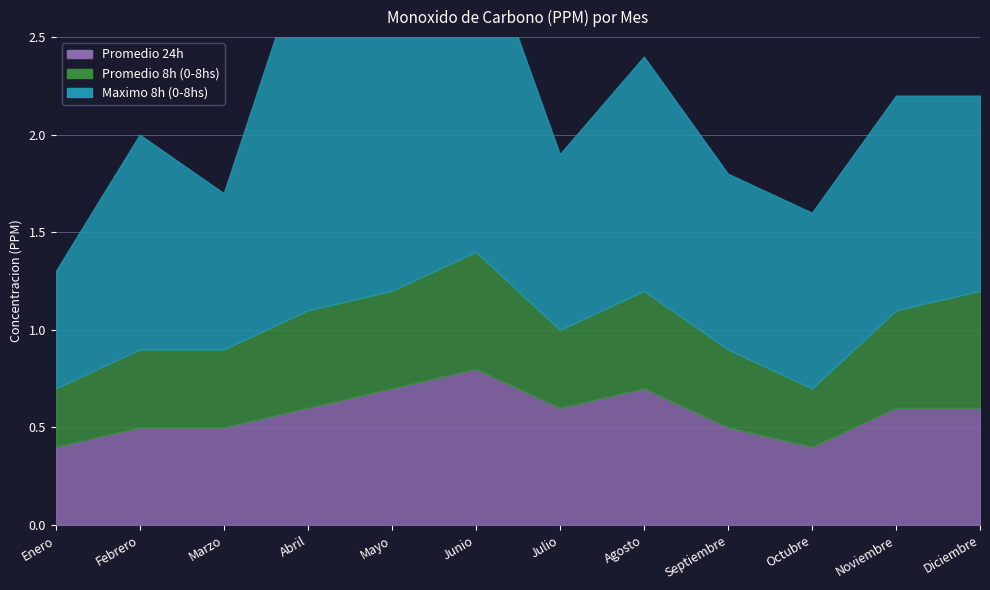

Where is the first local minimum for Promedio 24h?

Julio